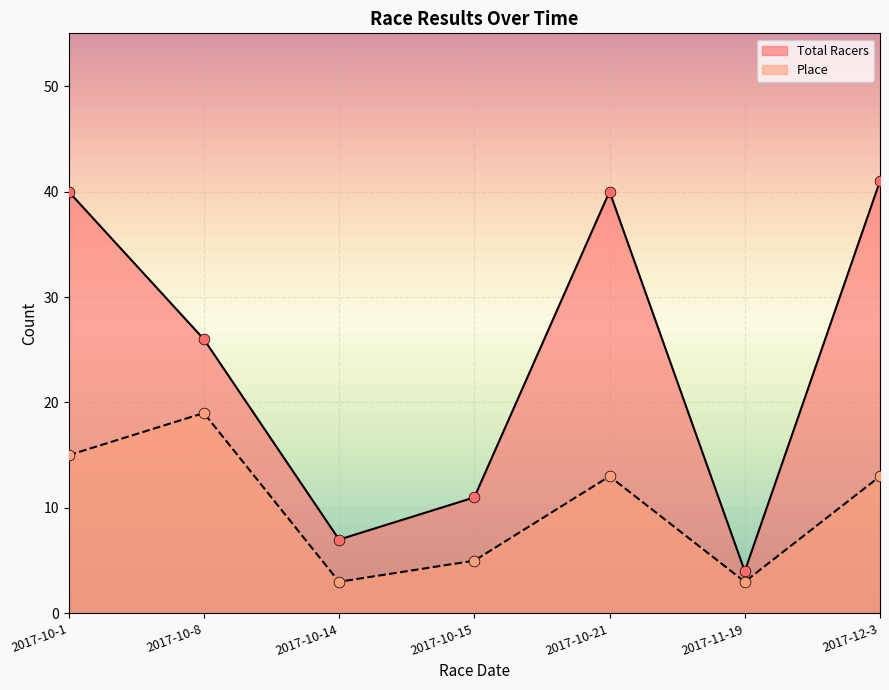

At which category is the sum across all series the highest?

2017-10-1